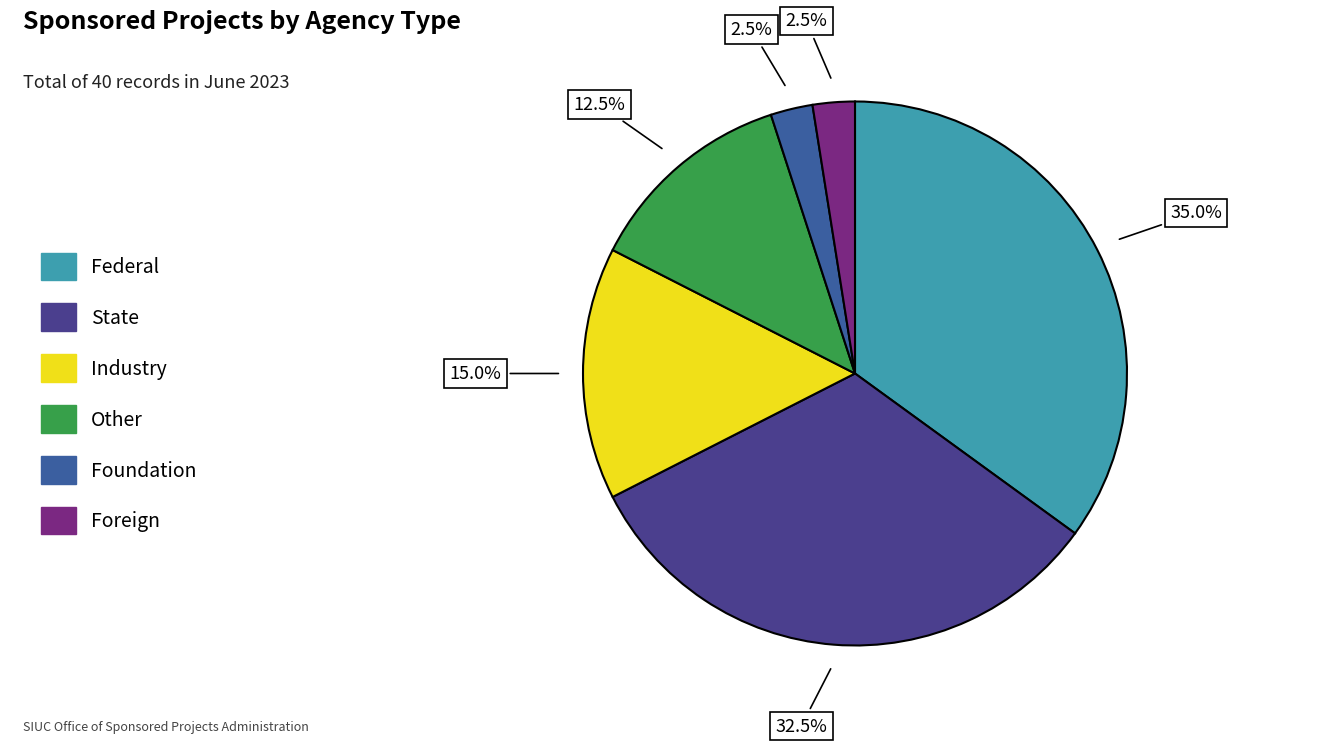

To the nearest percent, what is the difference between the Other and Foreign slice percentages?

10%